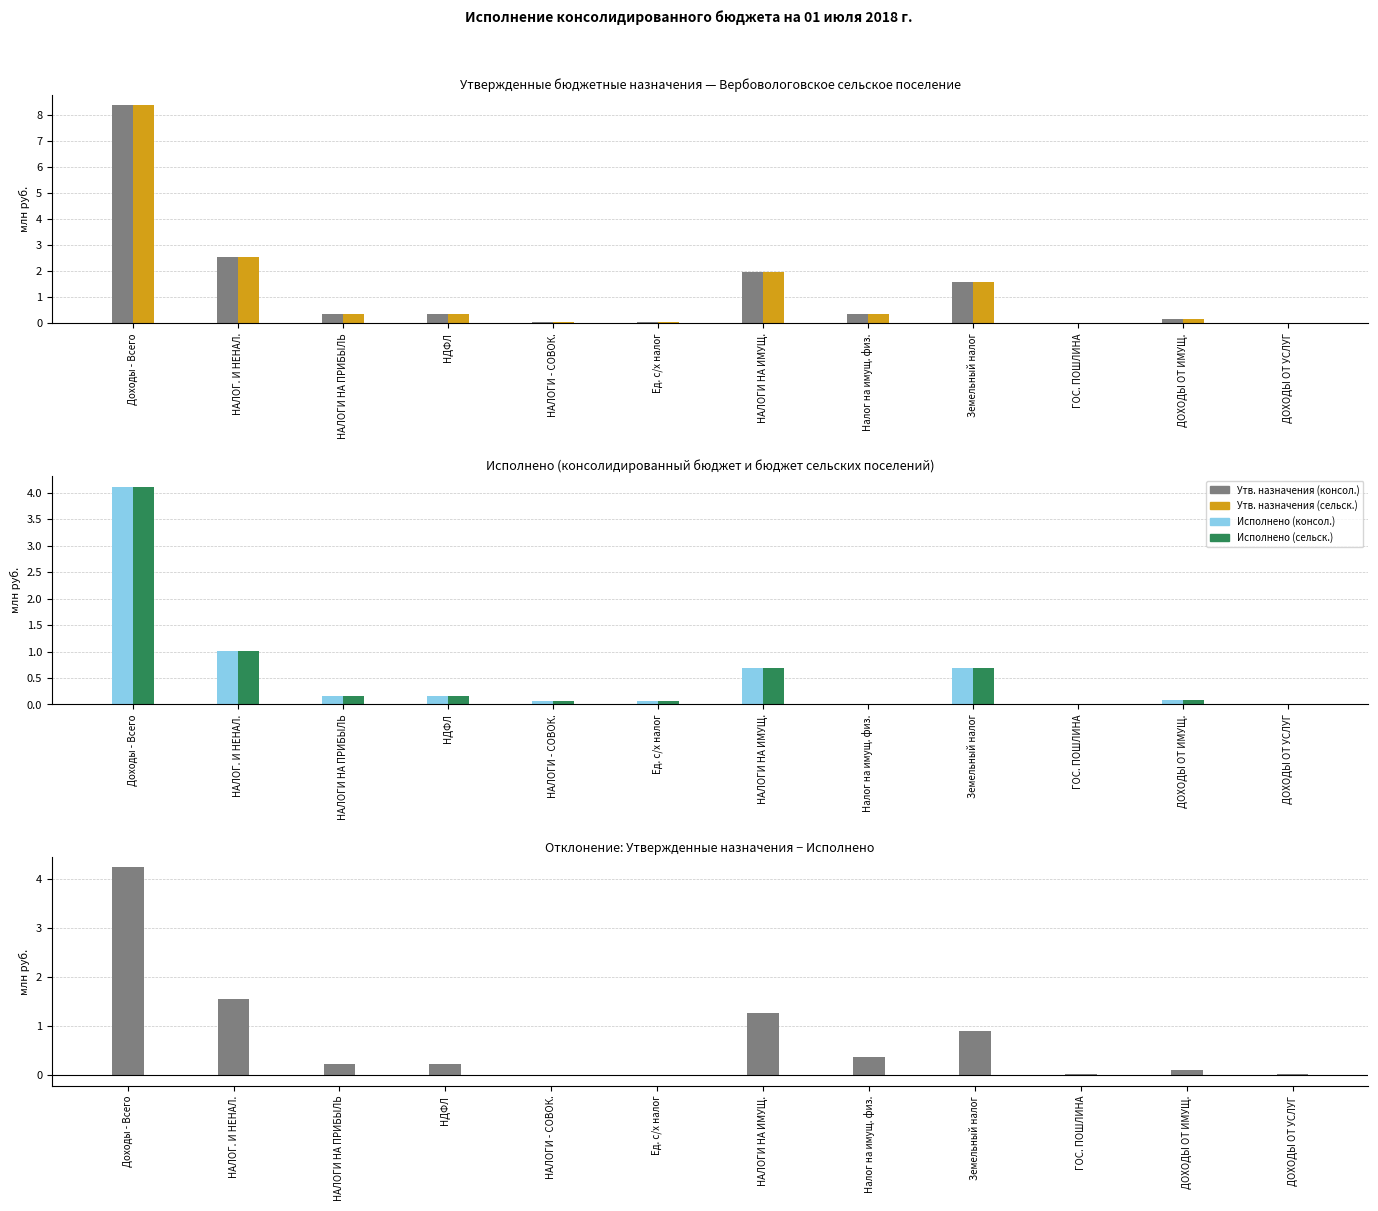

What is the total value across all series at Налог на имущ. физ.?

1.1